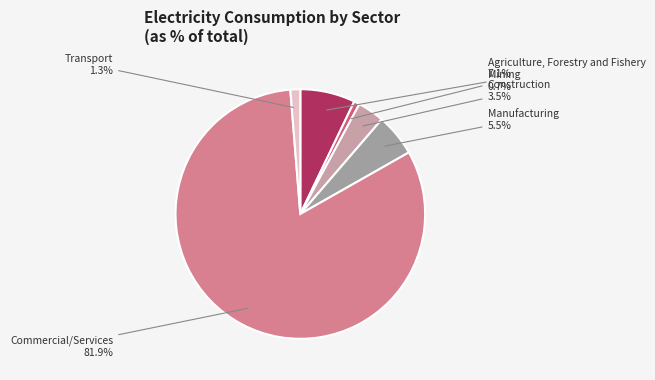

How many slices are in this pie chart?

6